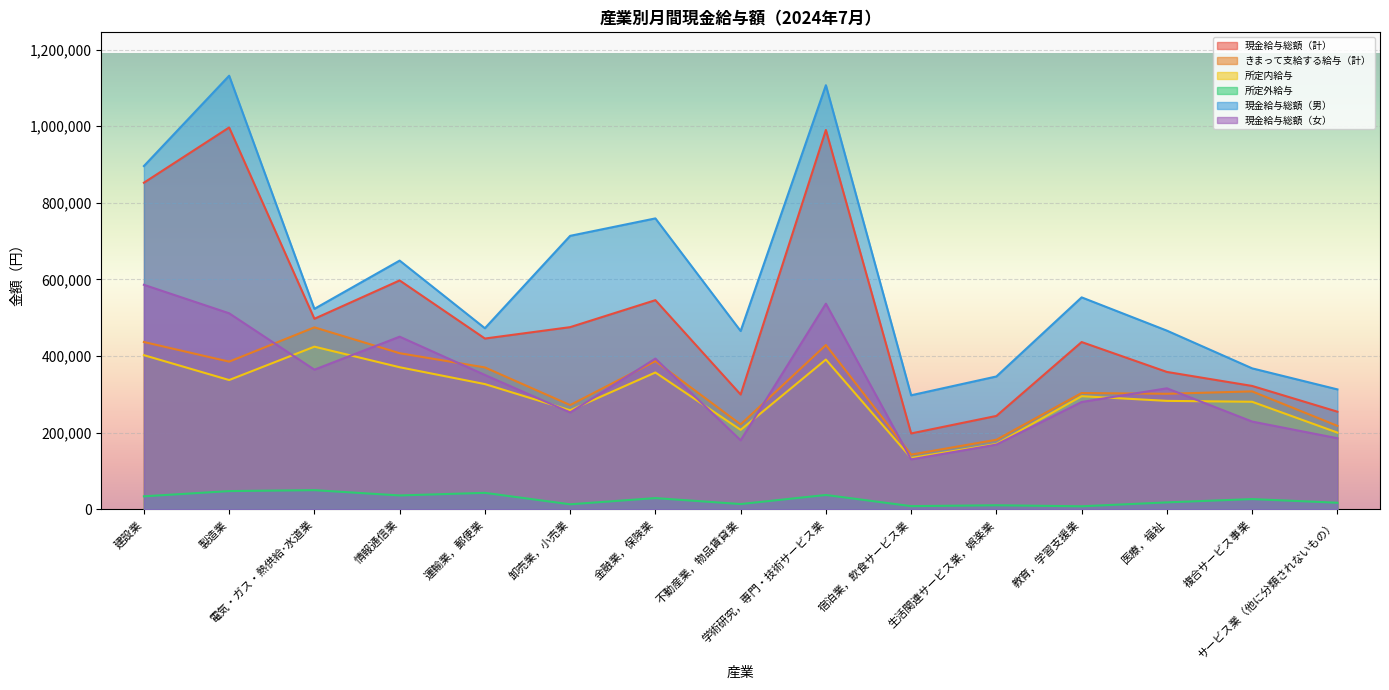

What is the difference between the maximum and second lowest values in the 現金給与総額（男） series?

818342